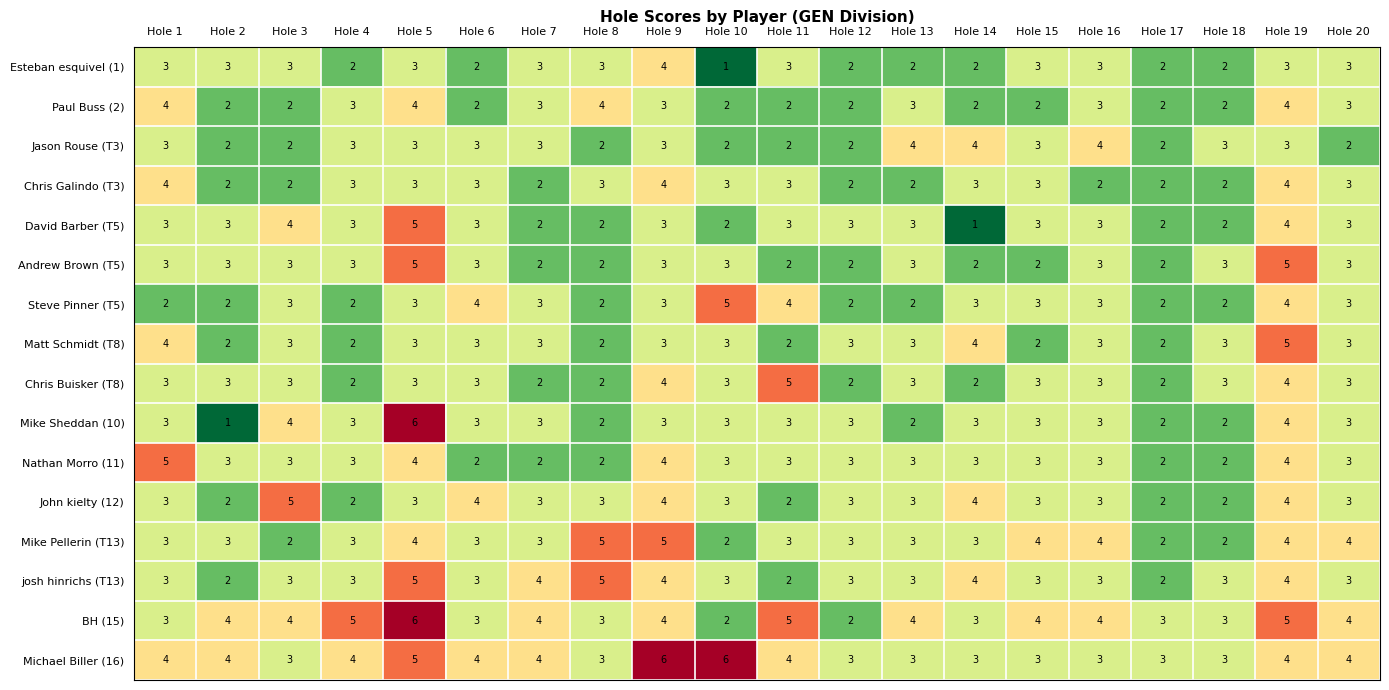

How many categories are shown in the chart?

20